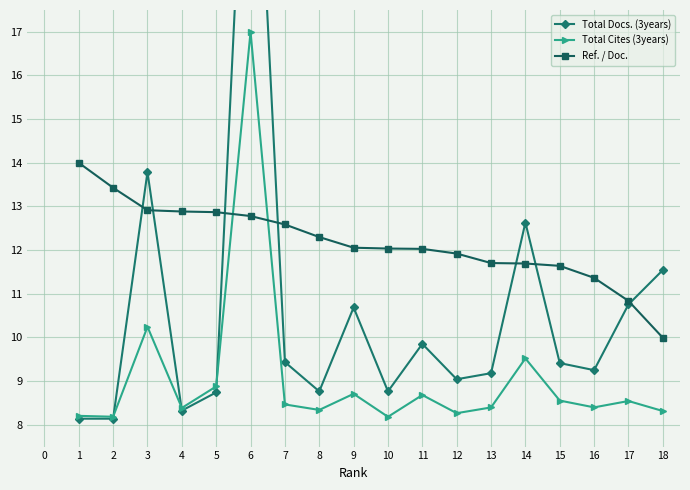

What is the minimum value for Ref. / Doc.?

10.0